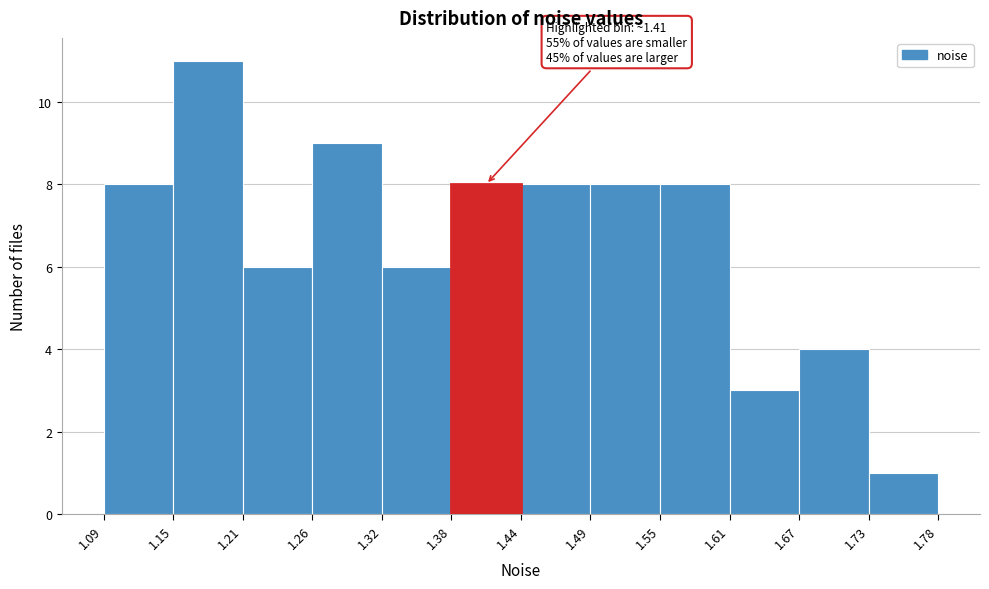

Over which range of the x-axis is the bar tallest?

1.15 to 1.21